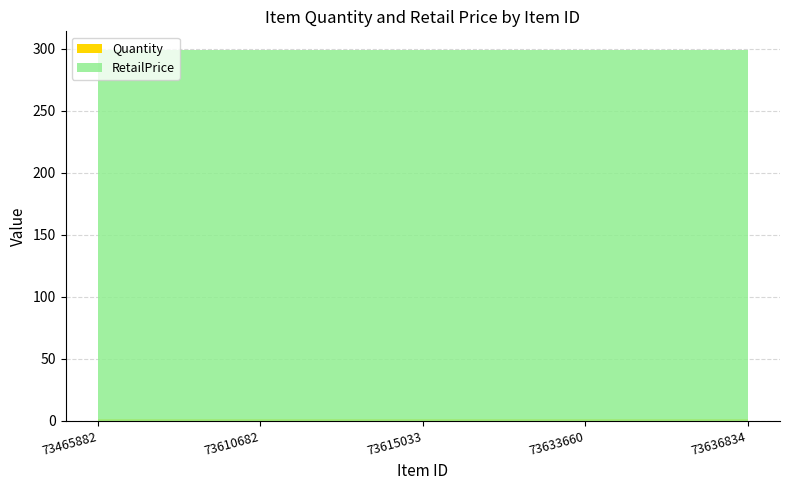

Reading left to right, what are all the values shown in this chart?

Quantity: 1	1	1	1	1
RetailPrice: 299	299	299	299	299